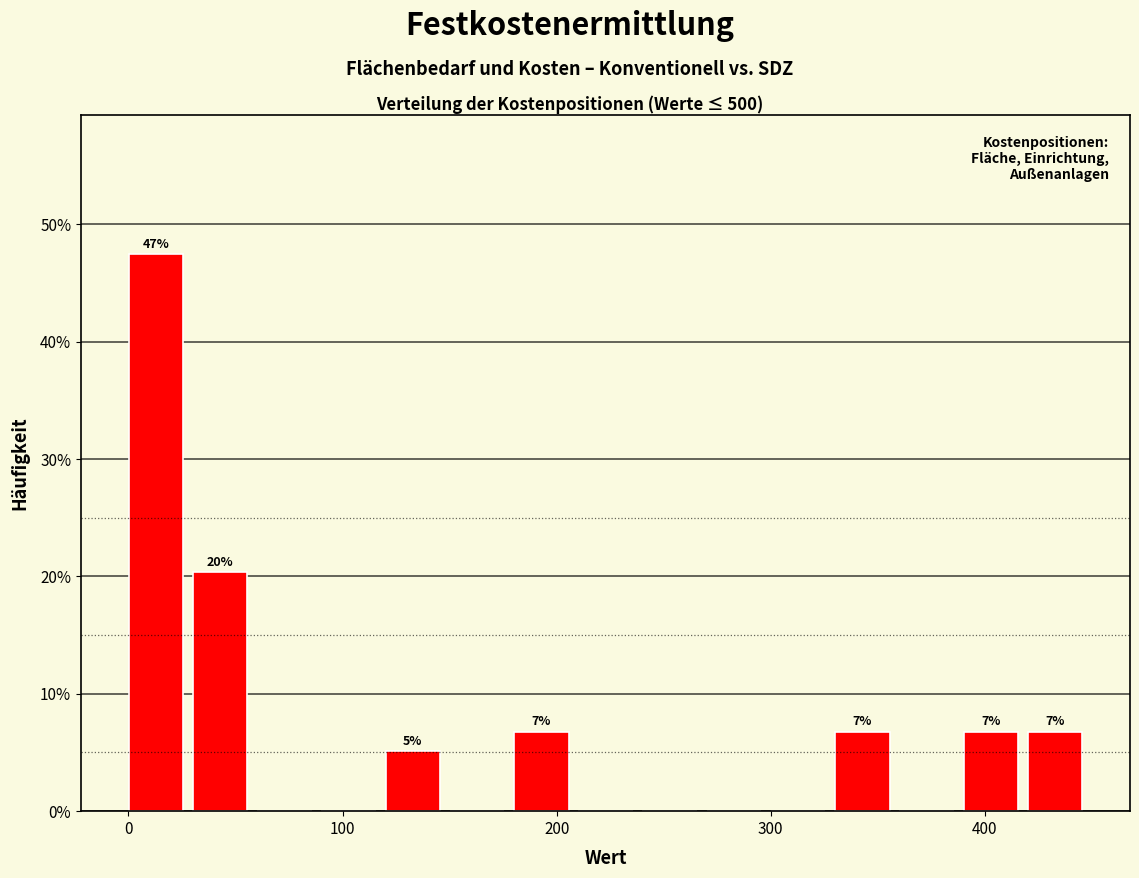

Around what value on the x-axis is the tallest bar? Give the approximate position of its centre, as read against the axis.

10